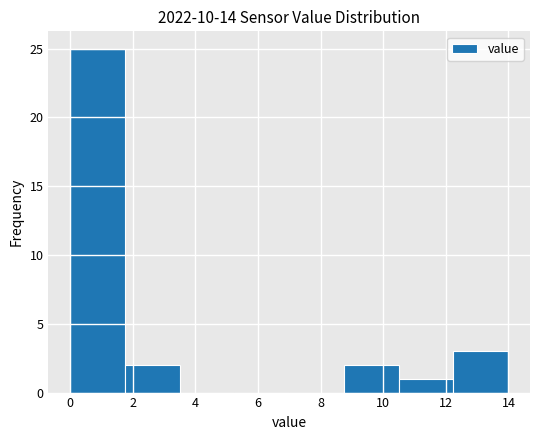

Which range on the x-axis has the tallest bar?

0.0 to 1.8